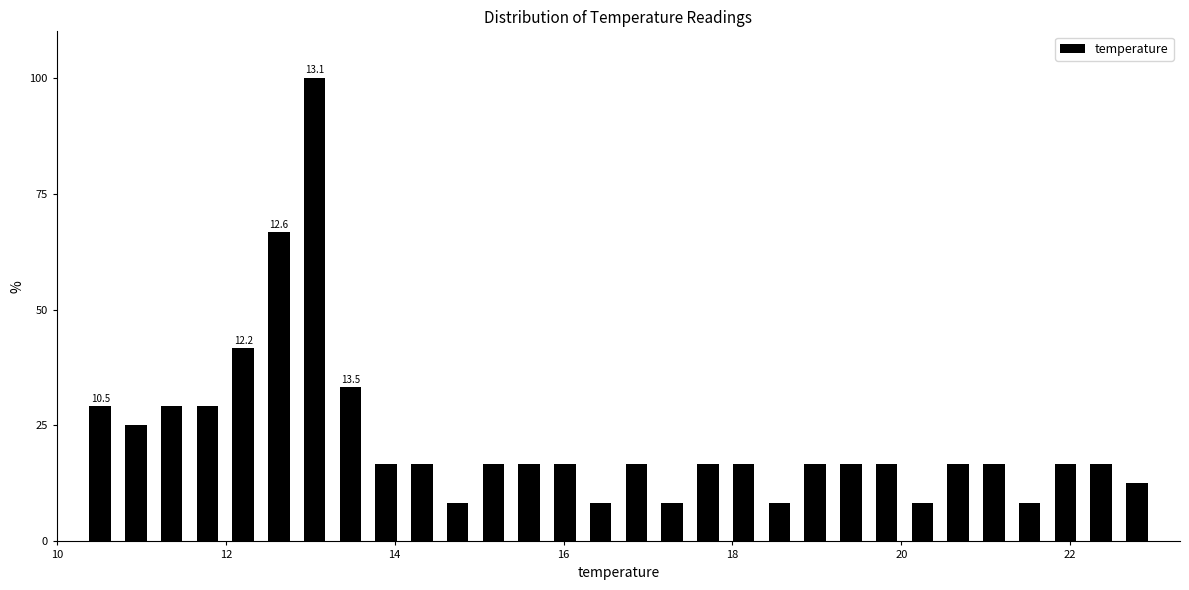

Read against the x-axis, roughly where is the centre of the tallest bar?

13.0